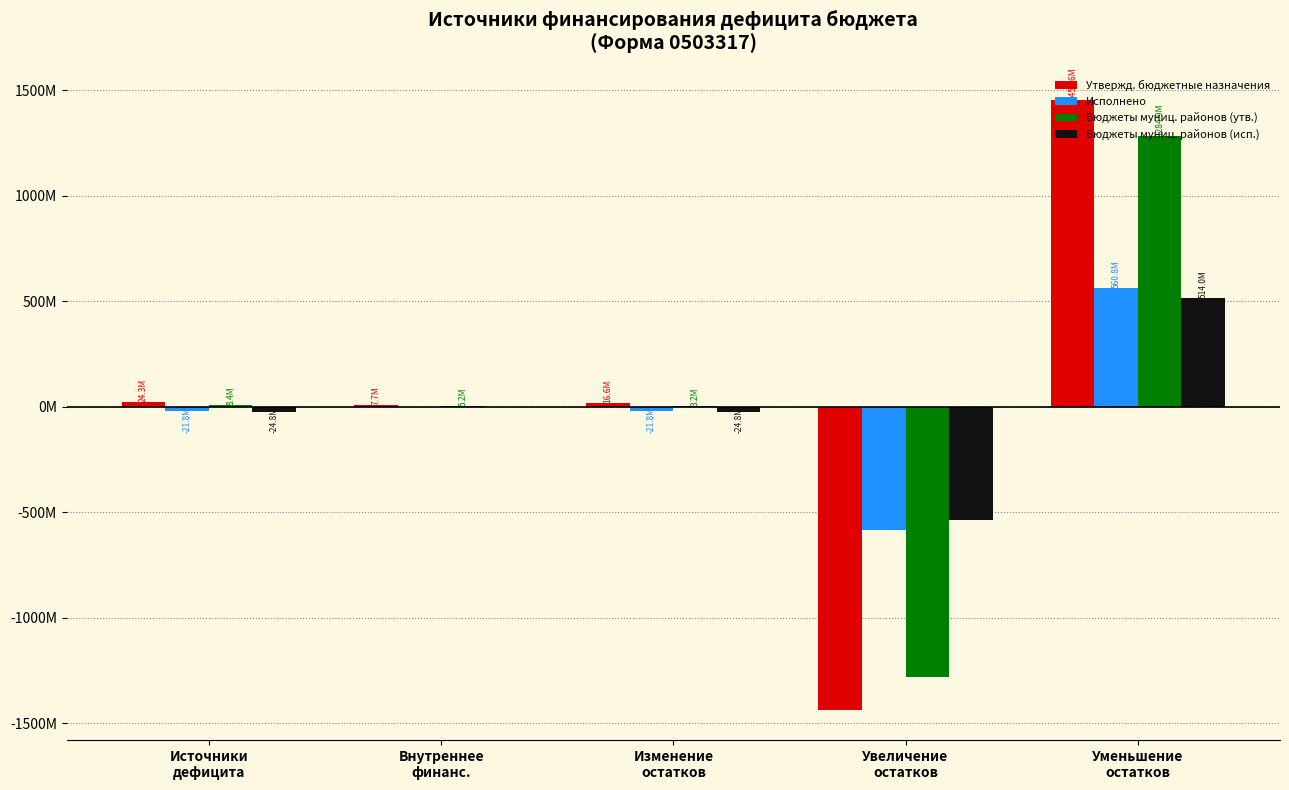

What position from the left is Увеличение
остатков?

4